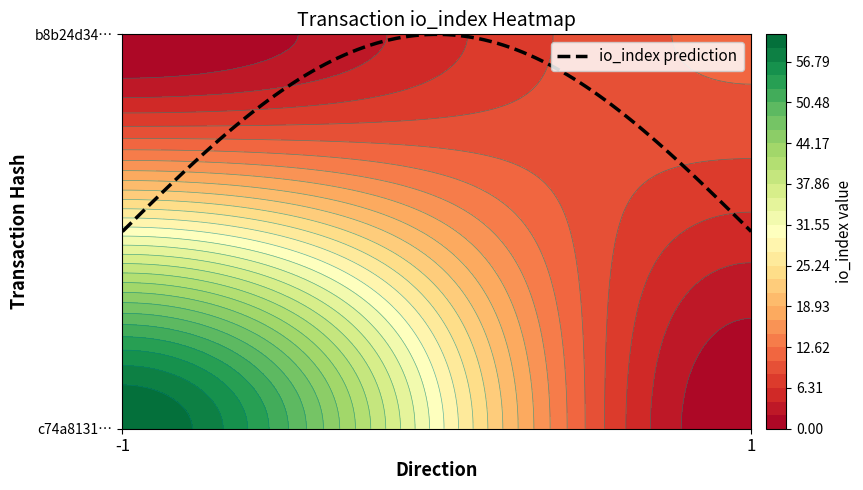

What is the average value of the c74a813165c069006a1c7ef608a5fb2ea49c09a series?

30